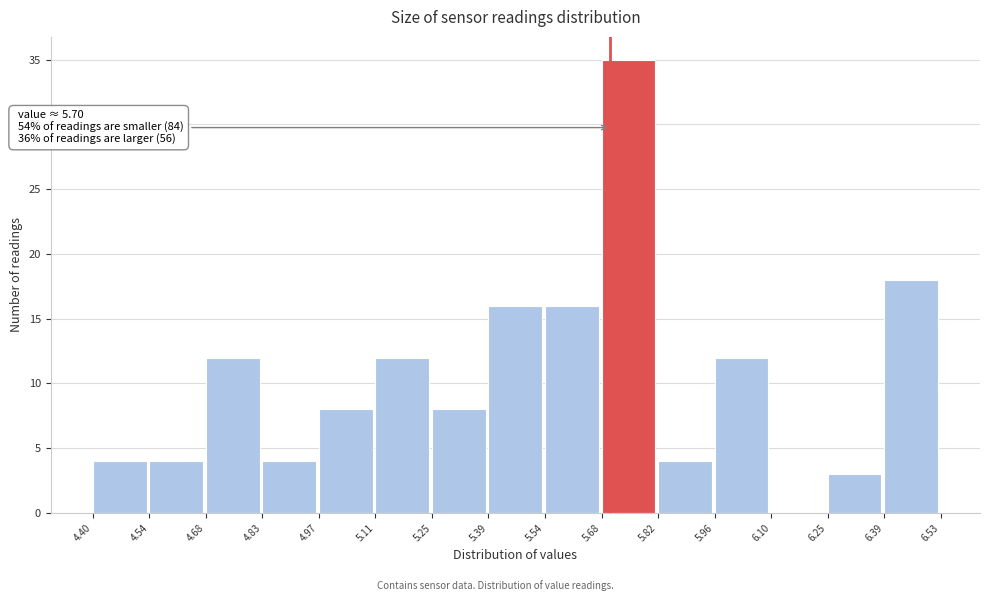

Over which range of the x-axis is the bar tallest?

5.68 to 5.82